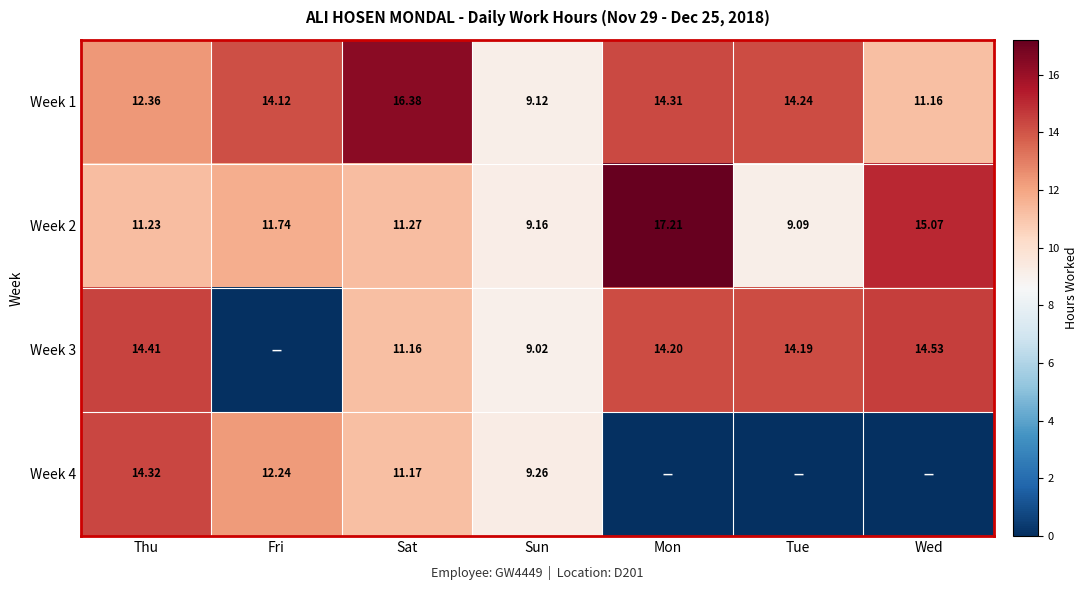

Is the value of Week 1 at Tue greater than the value of Week 2 at Wed?

No